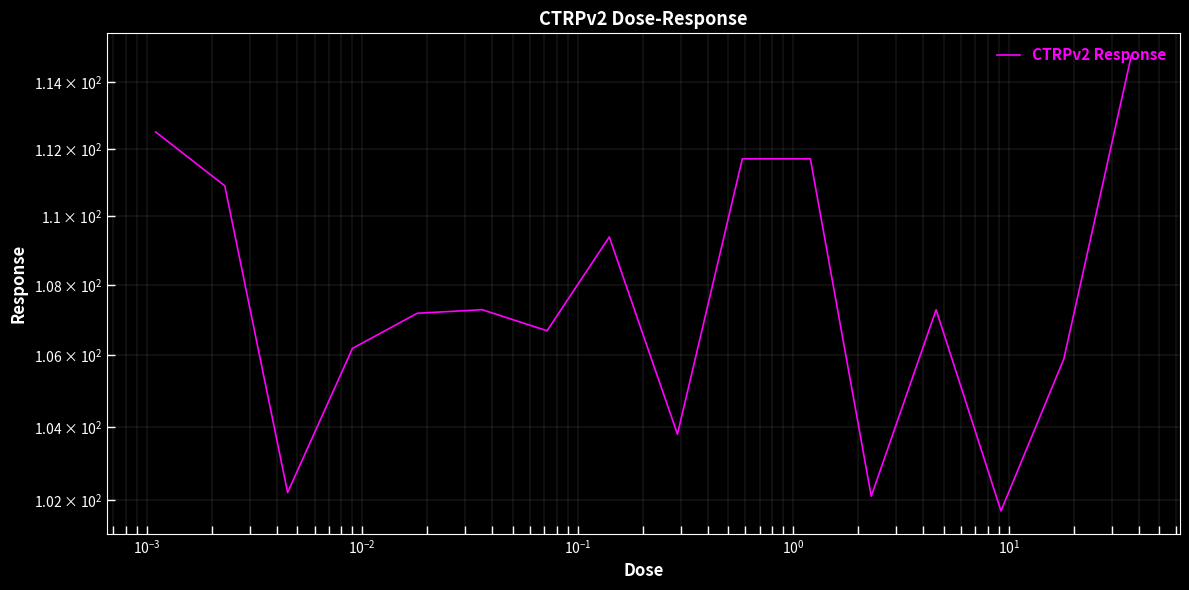

How many distinct data groups are displayed?

1